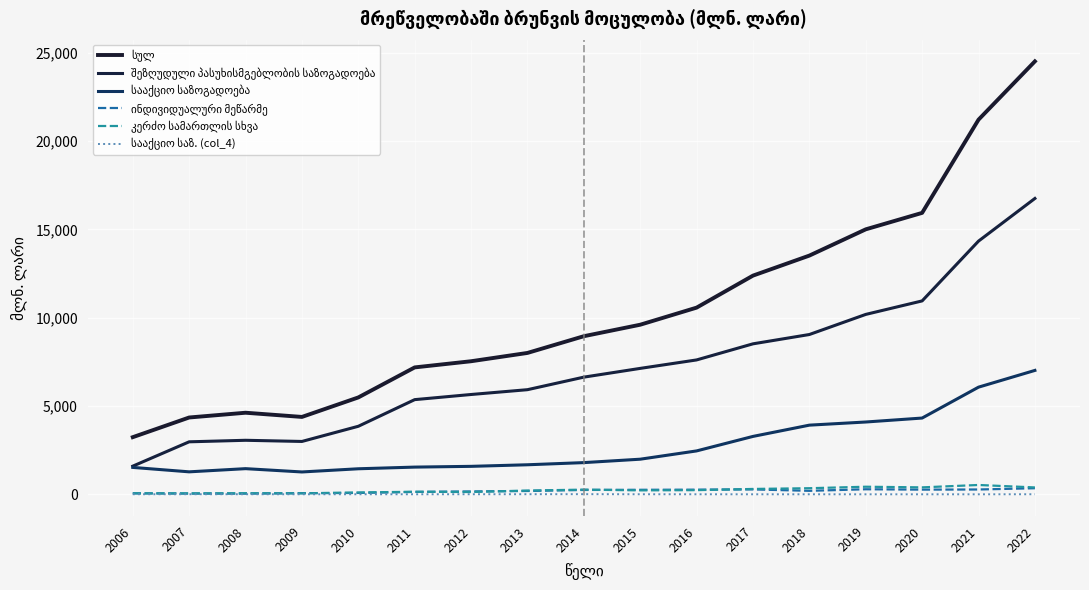

Which label corresponds to the largest value in the chart?

2022